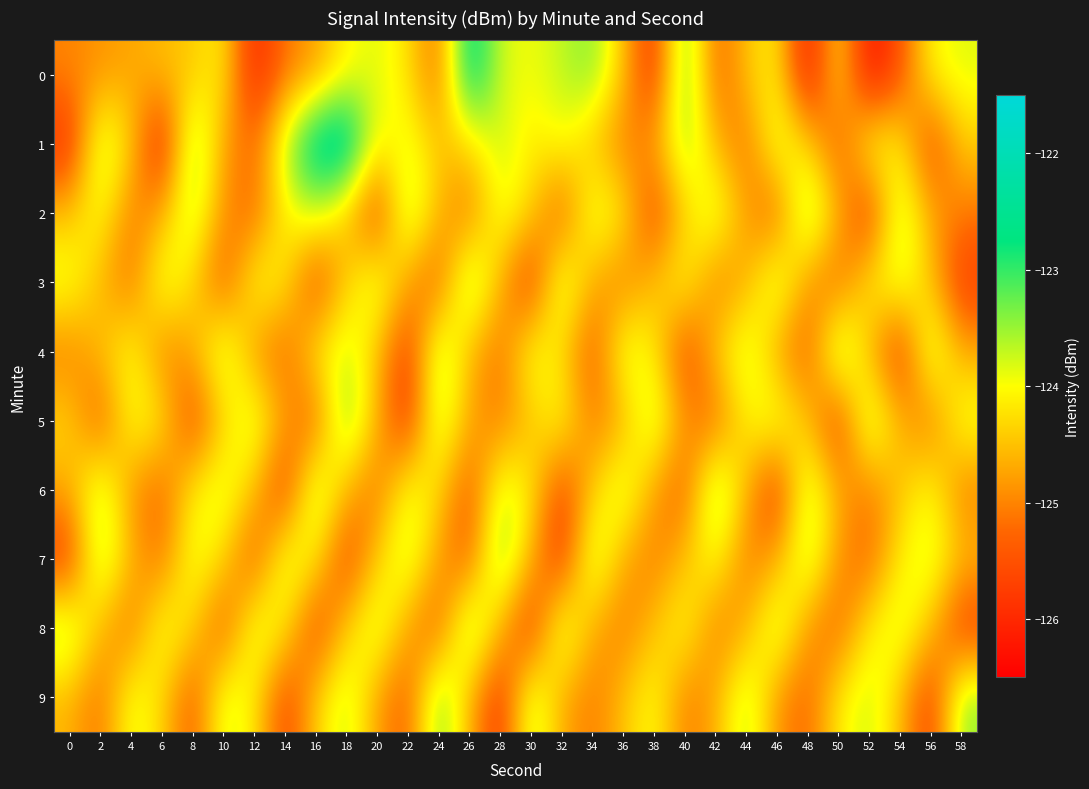

Reading right to left, transcribe all the data shown in this chart.

0: 58=-123.8	56=-124.0	54=-125.5	52=-126.4	50=-124.1	48=-126.4	46=-124.0	44=-124.5	42=-125.3	40=-123.0	38=-126.0	36=-124.5	34=-123.4	32=-123.7	30=-124.0	28=-123.8	26=-122.3	24=-125.3	22=-124.2	20=-123.8	18=-124.1	16=-124.8	14=-125.1	12=-126.1	10=-124.1	8=-124.5	6=-124.5	4=-124.7	2=-124.9	0=-125.0
1: 58=-124.4	56=-125.7	54=-124.1	52=-123.8	50=-125.5	48=-124.3	46=-123.7	44=-125.2	42=-124.6	40=-123.4	38=-124.8	36=-125.1	34=-124.5	32=-123.9	30=-124.2	28=-123.7	26=-124.3	24=-124.5	22=-123.8	20=-124.1	18=-122.0	16=-122.2	14=-123.6	12=-125.3	10=-124.8	8=-123.2	6=-126.2	4=-124.3	2=-123.5	0=-126.0
2: 58=-125.1	56=-124.7	54=-123.5	52=-125.9	50=-124.6	48=-123.2	46=-125.4	44=-124.8	42=-123.6	40=-124.4	38=-125.7	36=-124.1	34=-123.7	32=-125.5	30=-124.3	28=-123.8	26=-125.2	24=-124.6	22=-123.4	20=-125.8	18=-124.5	16=-123.7	14=-124.1	12=-125.3	10=-124.9	8=-123.5	6=-124.7	4=-125.1	2=-123.9	0=-124.5
3: 58=-125.8	56=-124.5	54=-123.7	52=-124.1	50=-125.3	48=-124.9	46=-123.5	44=-124.7	42=-125.1	40=-123.9	38=-124.5	36=-125.1	34=-124.7	32=-123.5	30=-125.9	28=-124.6	26=-123.2	24=-125.4	22=-124.8	20=-123.6	18=-124.4	16=-125.7	14=-124.1	12=-123.9	10=-125.5	8=-124.3	6=-123.7	4=-125.2	2=-124.6	0=-123.8
4: 58=-124.7	56=-123.5	54=-125.9	52=-124.6	50=-123.2	48=-125.4	46=-124.8	44=-123.6	42=-124.4	40=-125.7	38=-124.1	36=-123.7	34=-125.5	32=-124.3	30=-123.8	28=-125.2	26=-124.6	24=-123.4	22=-125.8	20=-124.5	18=-123.7	16=-124.1	14=-125.3	12=-124.9	10=-123.5	8=-124.7	6=-125.1	4=-123.9	2=-124.5	0=-125.1
5: 58=-123.8	56=-125.2	54=-124.6	52=-123.4	50=-125.8	48=-124.5	46=-123.7	44=-124.1	42=-125.3	40=-124.9	38=-123.5	36=-124.7	34=-125.1	32=-123.9	30=-124.5	28=-125.1	26=-124.7	24=-123.5	22=-125.9	20=-124.6	18=-123.2	16=-125.4	14=-124.8	12=-123.6	10=-124.4	8=-125.7	6=-124.1	4=-123.9	2=-125.5	0=-124.3
6: 58=-125.1	56=-123.9	54=-124.5	52=-125.1	50=-124.7	48=-123.5	46=-125.9	44=-124.6	42=-123.2	40=-125.4	38=-124.8	36=-123.6	34=-124.4	32=-125.7	30=-124.1	28=-123.7	26=-125.5	24=-124.3	22=-123.8	20=-125.2	18=-124.6	16=-123.4	14=-125.8	12=-124.5	10=-123.7	8=-124.1	6=-125.3	4=-124.9	2=-123.5	0=-124.7
7: 58=-124.5	56=-123.7	54=-124.1	52=-125.3	50=-124.9	48=-123.5	46=-124.7	44=-125.1	42=-123.9	40=-124.5	38=-125.1	36=-124.7	34=-123.5	32=-125.9	30=-124.6	28=-123.2	26=-125.4	24=-124.8	22=-123.6	20=-124.4	18=-125.7	16=-124.1	14=-123.7	12=-125.5	10=-124.3	8=-123.8	6=-125.2	4=-124.6	2=-123.4	0=-125.8
8: 58=-125.8	56=-124.5	54=-123.7	52=-124.1	50=-125.3	48=-124.9	46=-123.5	44=-124.7	42=-125.1	40=-123.9	38=-124.5	36=-125.1	34=-124.7	32=-123.5	30=-125.9	28=-124.6	26=-123.2	24=-125.4	22=-124.8	20=-123.6	18=-124.4	16=-125.7	14=-124.1	12=-123.7	10=-125.5	8=-124.3	6=-123.8	4=-125.2	2=-124.6	0=-123.4
9: 58=-123.4	56=-125.8	54=-124.5	52=-123.7	50=-124.1	48=-125.3	46=-124.9	44=-123.5	42=-124.7	40=-125.1	38=-123.9	36=-124.5	34=-125.1	32=-124.7	30=-123.5	28=-125.9	26=-124.6	24=-123.2	22=-125.4	20=-124.8	18=-123.6	16=-124.4	14=-125.7	12=-124.1	10=-123.7	8=-125.5	6=-124.3	4=-123.8	2=-125.2	0=-124.6